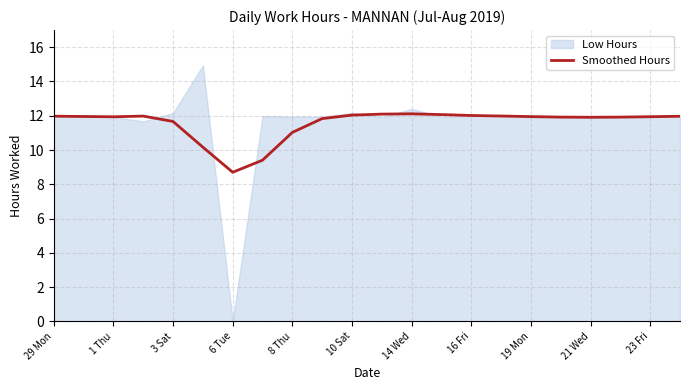

The Smoothed Hours series shows 12.0 at 29 Mon. True or false?

True